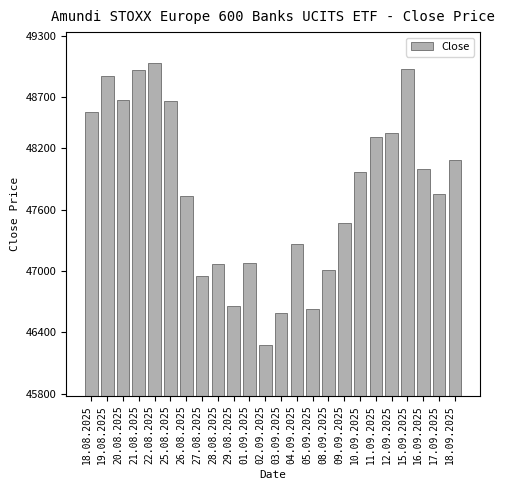

The value at 08.09.2025 is 47011. True or false?

True